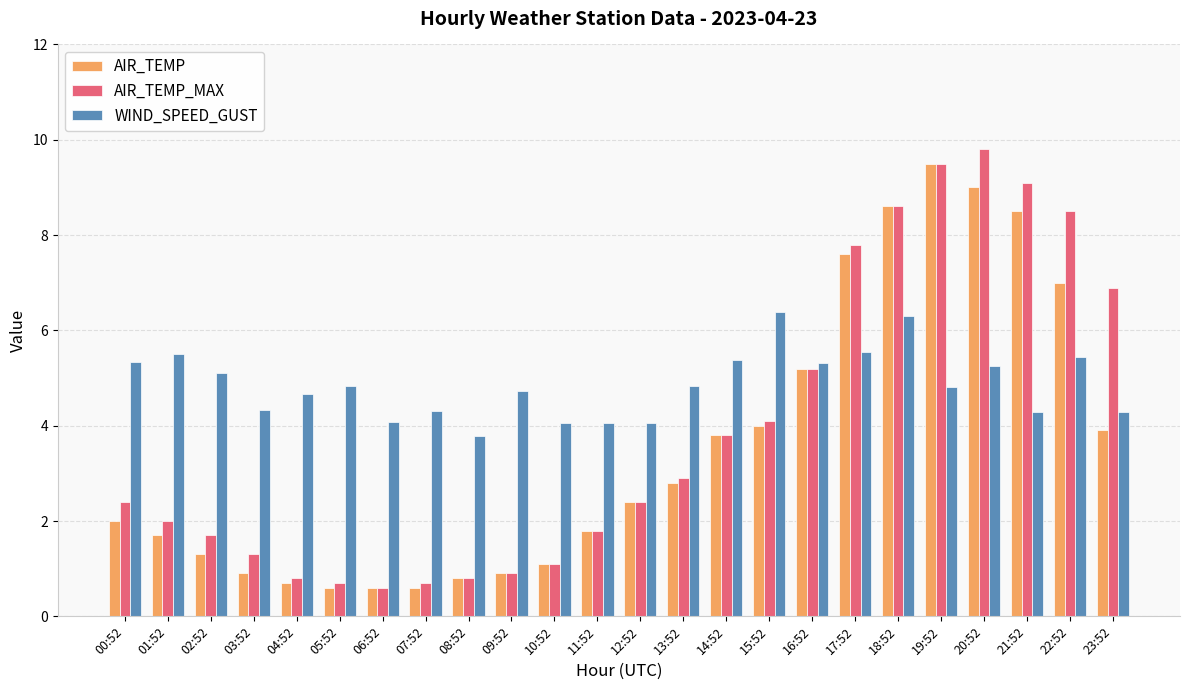

What is the total value across all series at 02:52?

8.1